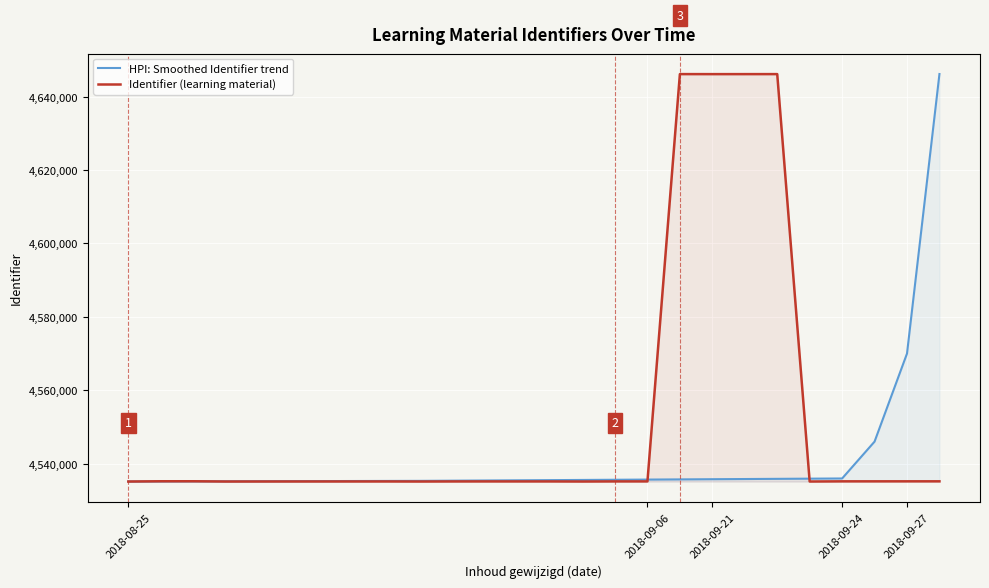

Which series has the largest total across all categories?

Identifier (learning material)